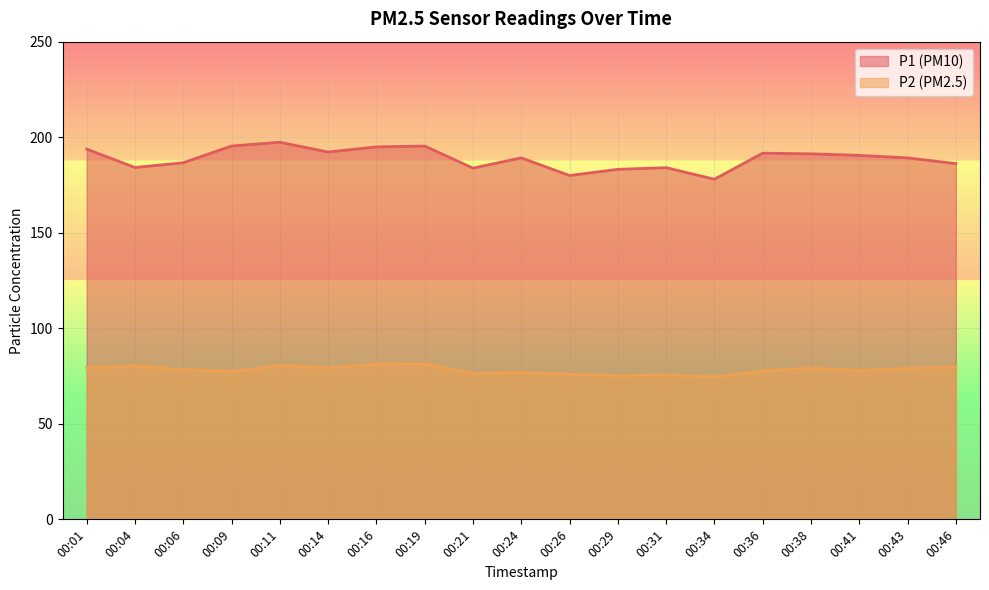

At which category is the sum across all series the highest?

00:11